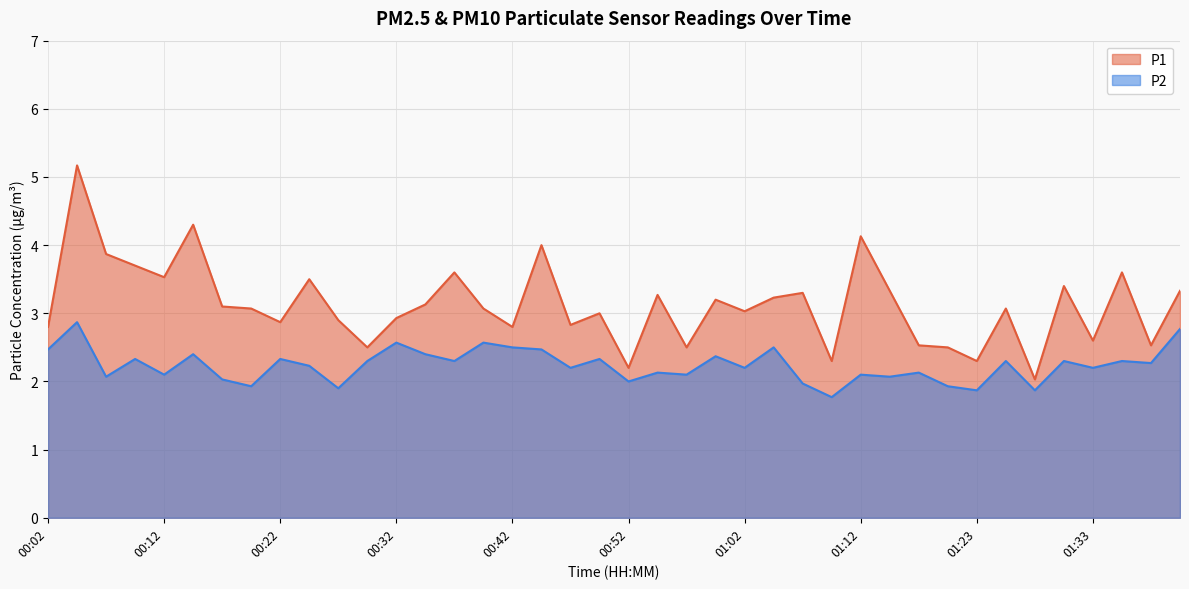

What value does the P1 series have at 01:10?

2.3